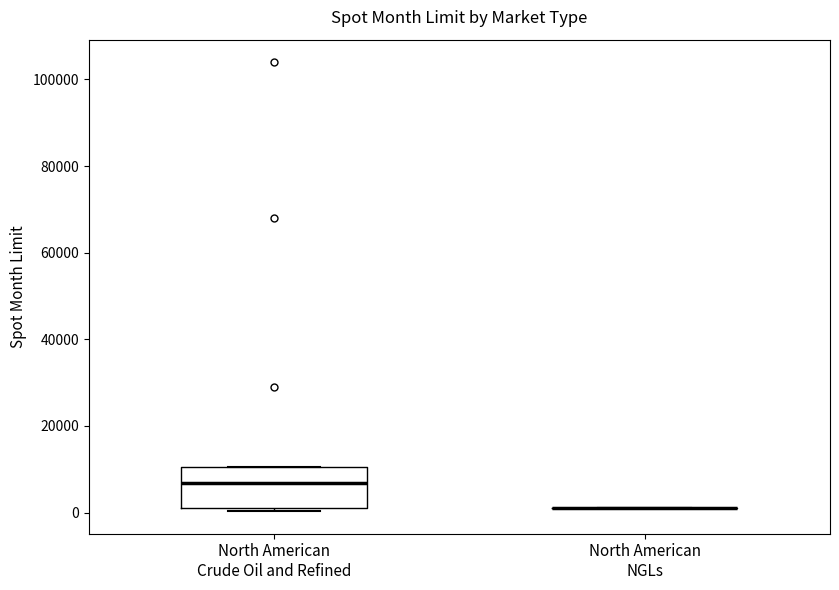

Reading left to right, read every box against the y-axis: the position of its median line, the range the box covers, and the ends of its whiskers. The values are not printed on the chart, so give them approximately, as read against the axis.

North American Crude Oil and Refined: median 6000, box 2000 to 10000, whiskers 0 to 10000
North American NGLs: box collapsed to a line at 2000, whiskers 2000 to 2000